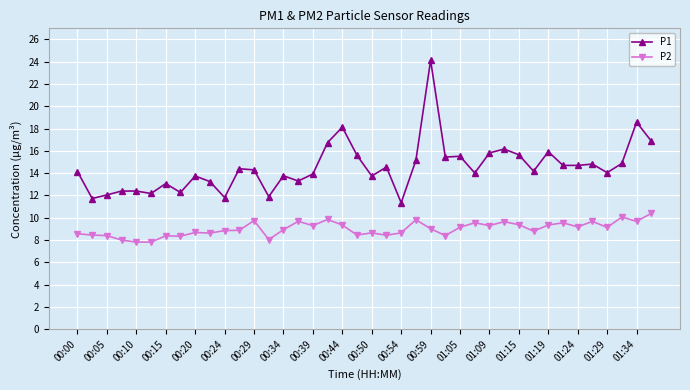

True or false: P2 has more than 0 points higher than both neighbors.

True